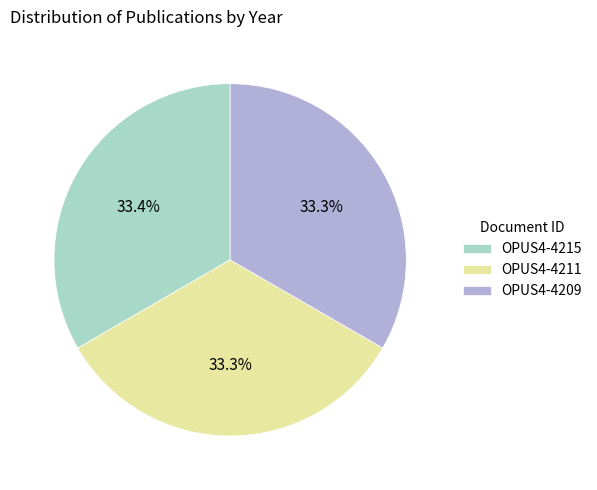

Approximately how many times larger is the value at OPUS4-4215 compared to OPUS4-4211?

1.0